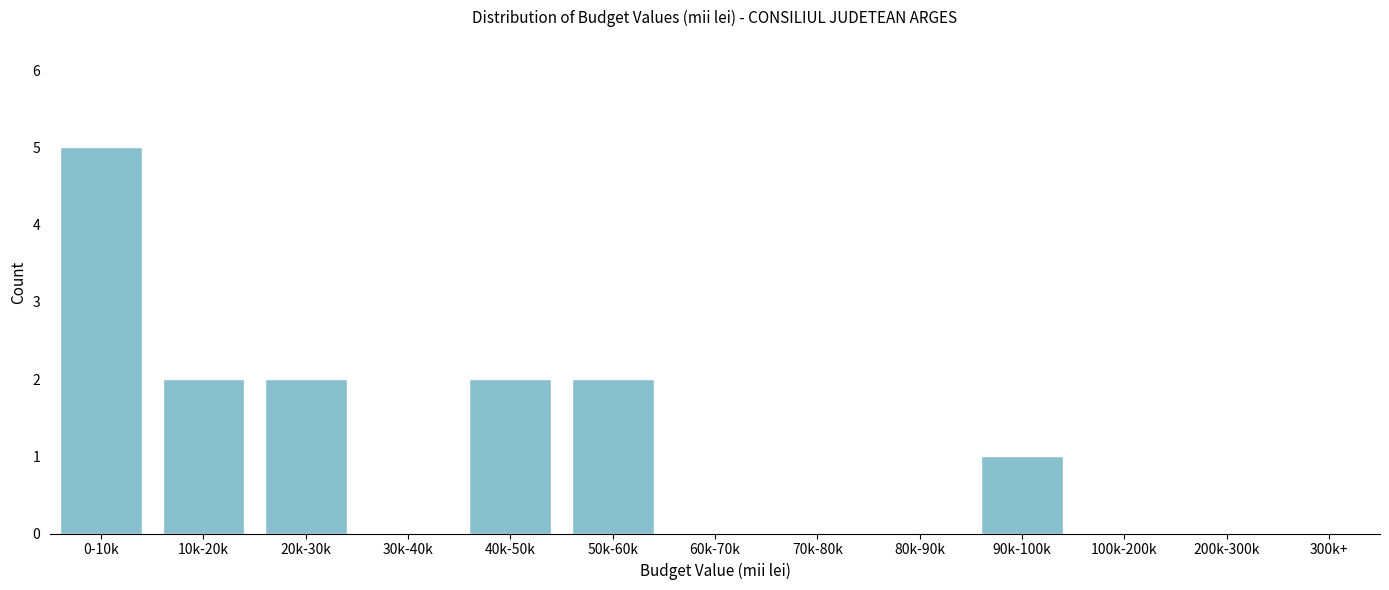

Reading right to left, extract all data points from this chart.

300k+=0	200k-300k=0	100k-200k=0	90k-100k=1	80k-90k=0	70k-80k=0	60k-70k=0	50k-60k=2	40k-50k=2	30k-40k=0	20k-30k=2	10k-20k=2	0-10k=5